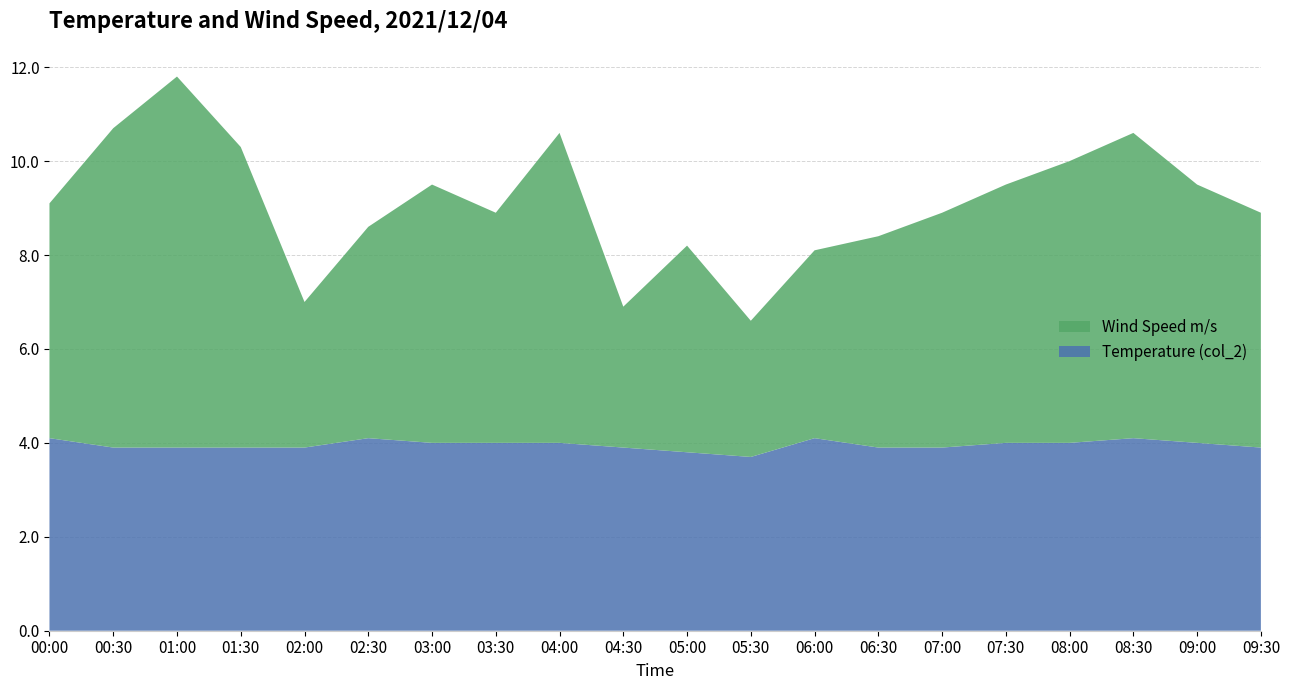

Reading right to left, transcribe all the data shown in this chart.

Temperature (col_2): 3.9	4.0	4.1	4.0	4.0	3.9	3.9	4.1	3.7	3.8	3.9	4.0	4.0	4.0	4.1	3.9	3.9	3.9	3.9	4.1
Wind Speed m/s: 5.0	5.5	6.5	6.0	5.5	5.0	4.5	4.0	2.9	4.4	3.0	6.6	4.9	5.5	4.5	3.1	6.4	7.9	6.8	5.0